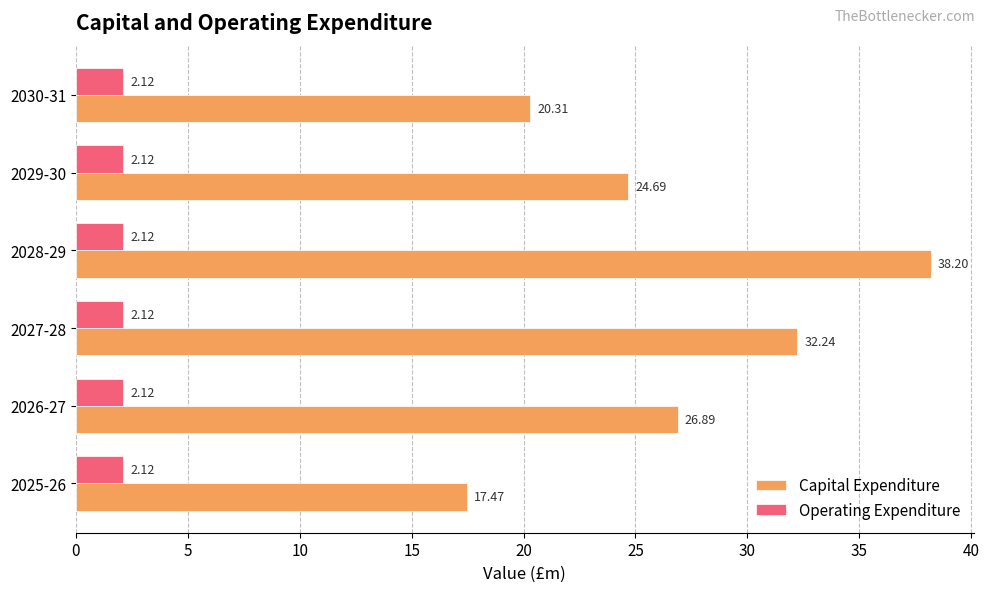

What are all the series names shown in the legend?

Capital Expenditure, Operating Expenditure